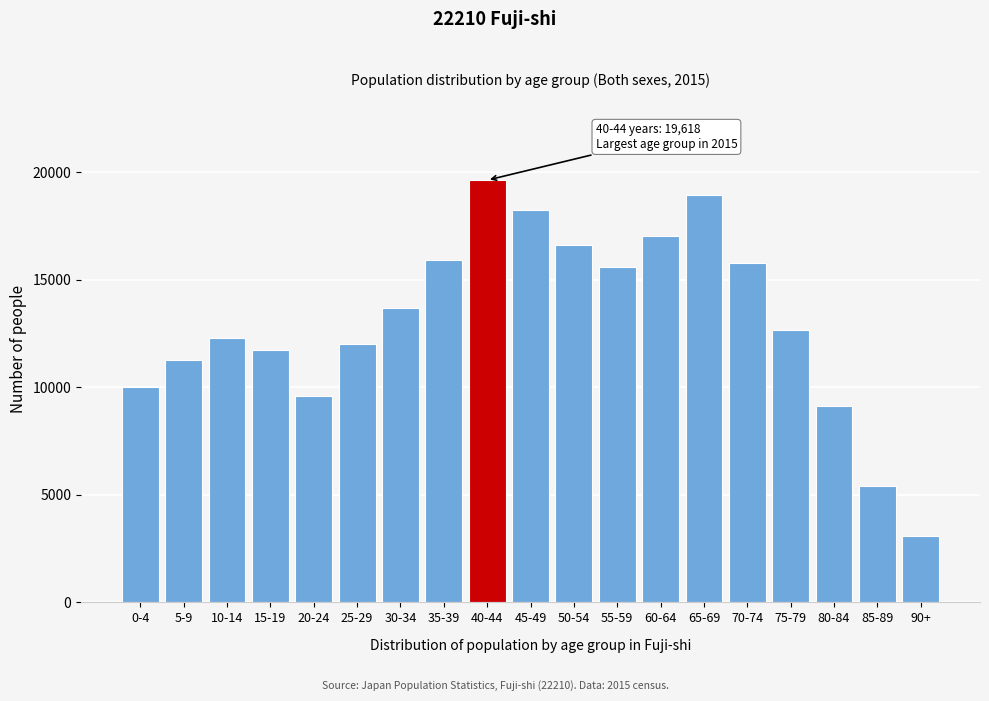

Reading right to left, extract all data points from this chart.

3065	5426	9103	12657	15777	18914	17040	15590	16602	18229	19618	15911	13656	11993	9578	11725	12276	11246	9993